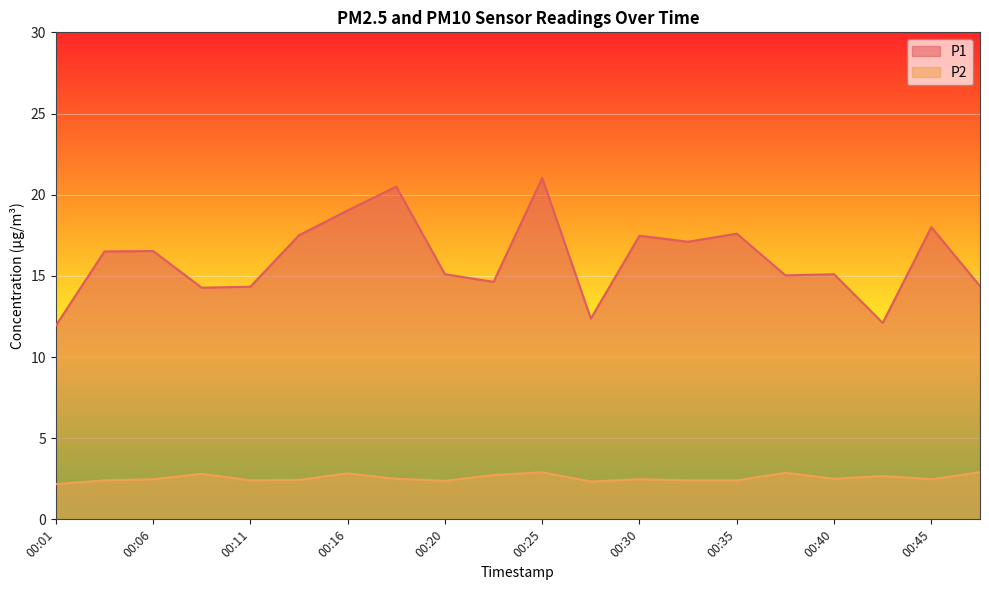

Is the value of P1 at 00:23 greater than the value of P2 at 00:03?

Yes